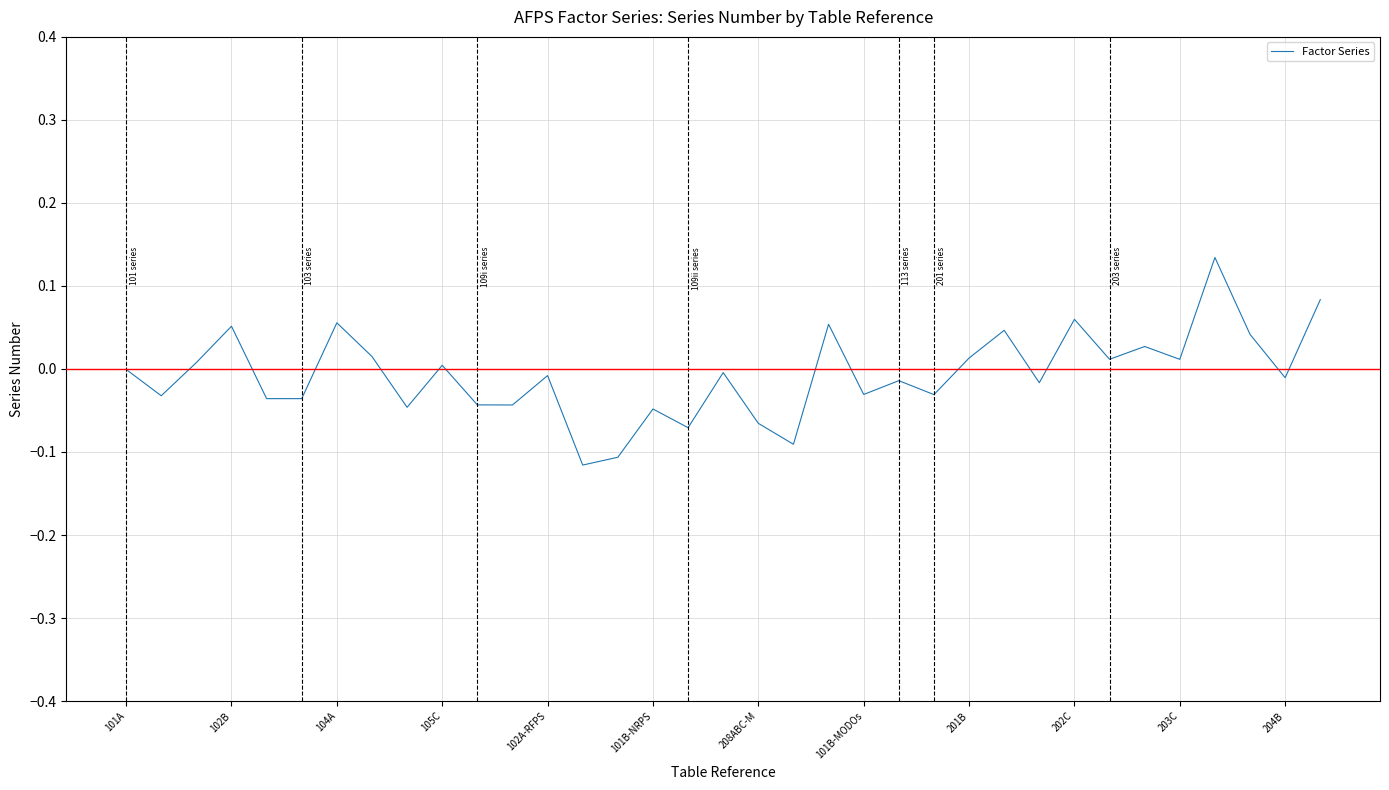

How many lines are shown in the chart?

1